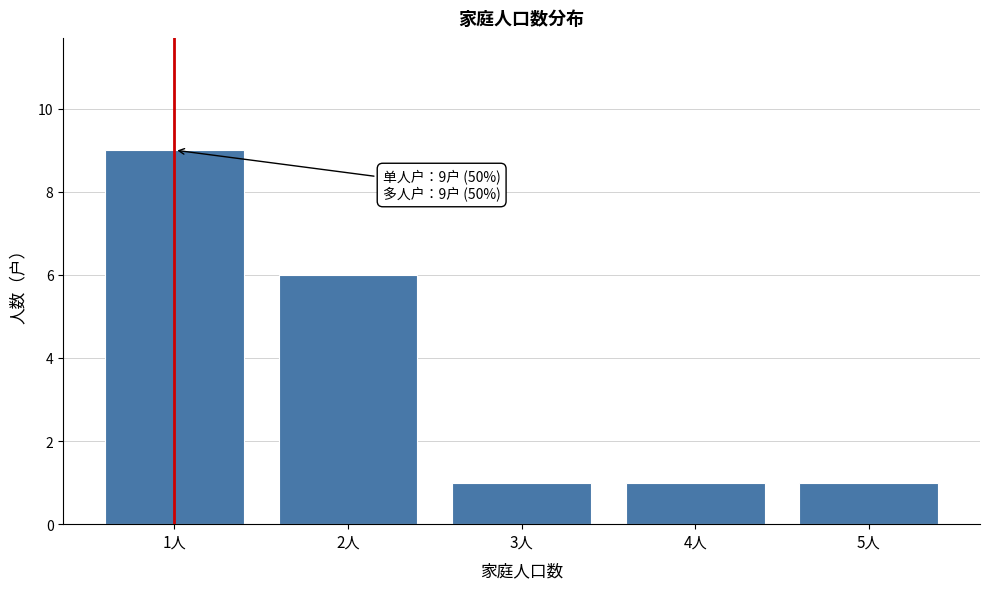

Reading left to right, extract all data points from this chart.

9	6	1	1	1